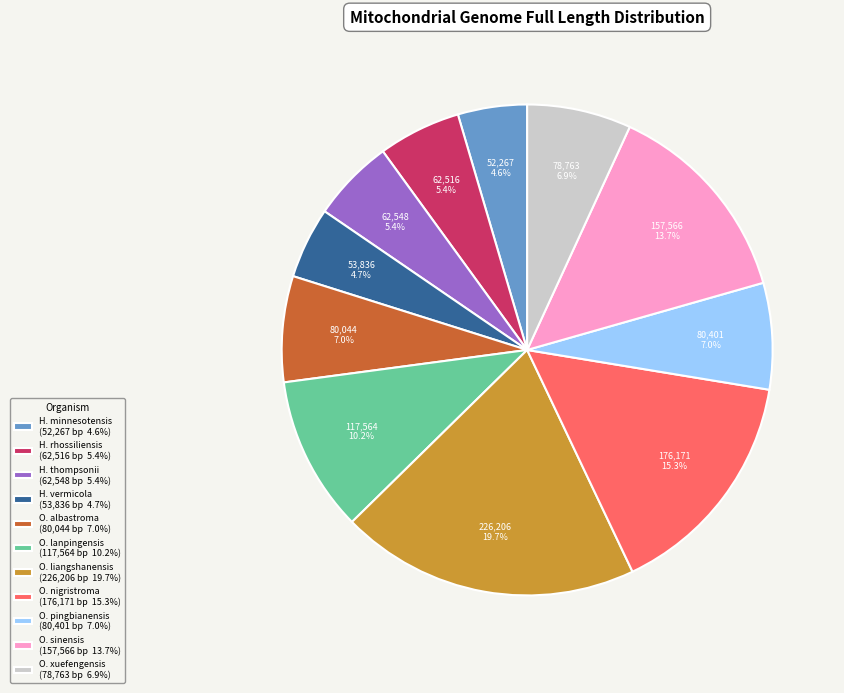

Between O. pingbianensis (80,401 bp 7.0%) and O. liangshanensis (226,206 bp 19.7%), which is larger?

O. liangshanensis (226,206 bp 19.7%)